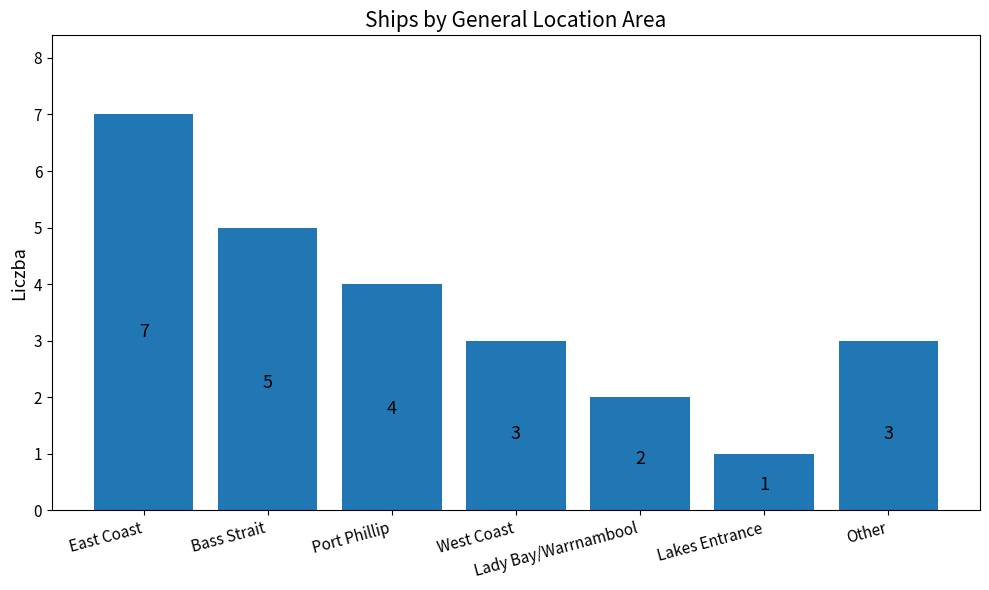

What is the smallest value displayed?

1